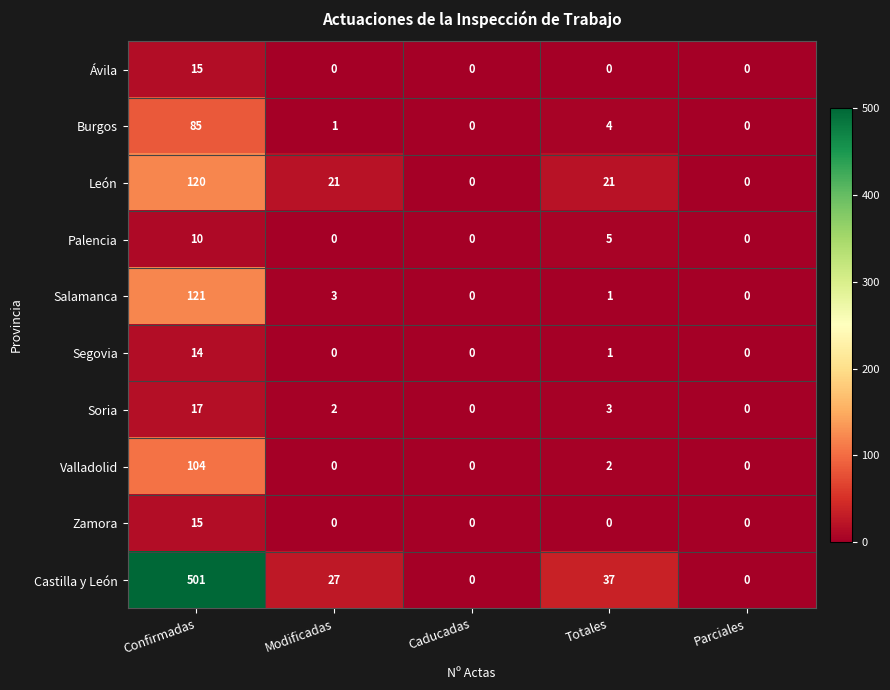

Is it true that Ávila equals -7 at Caducadas?

False